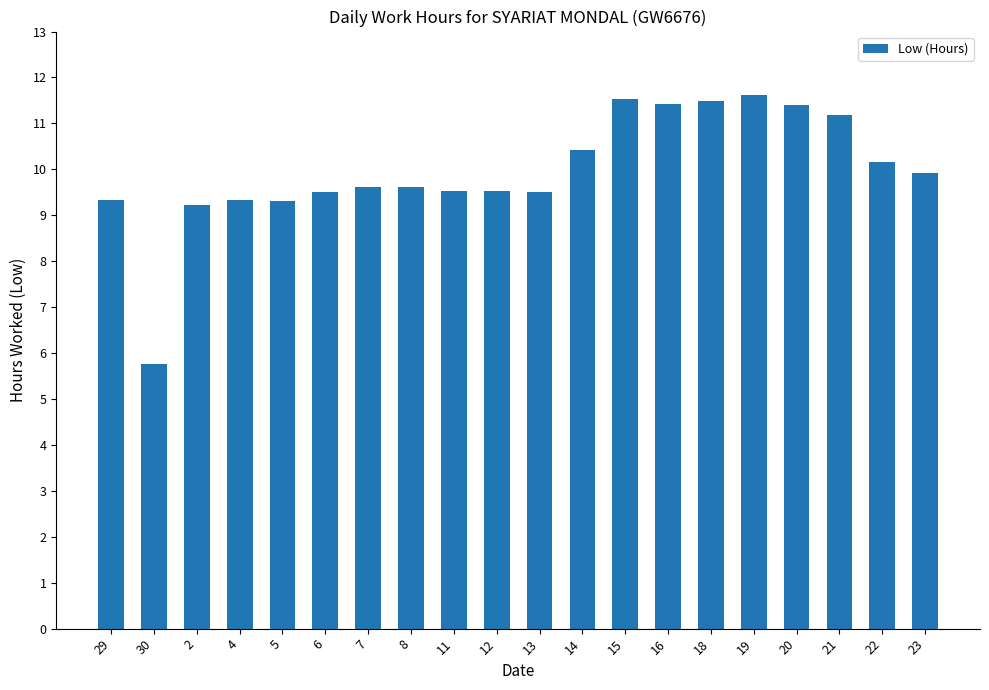

What is the approximate value at 6?

9.5